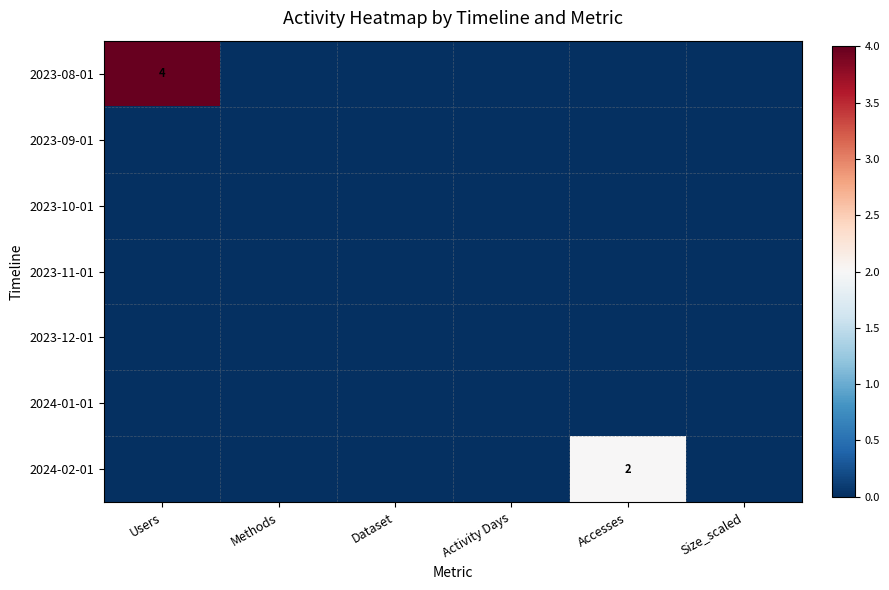

Which category has the highest value across all series?

Users